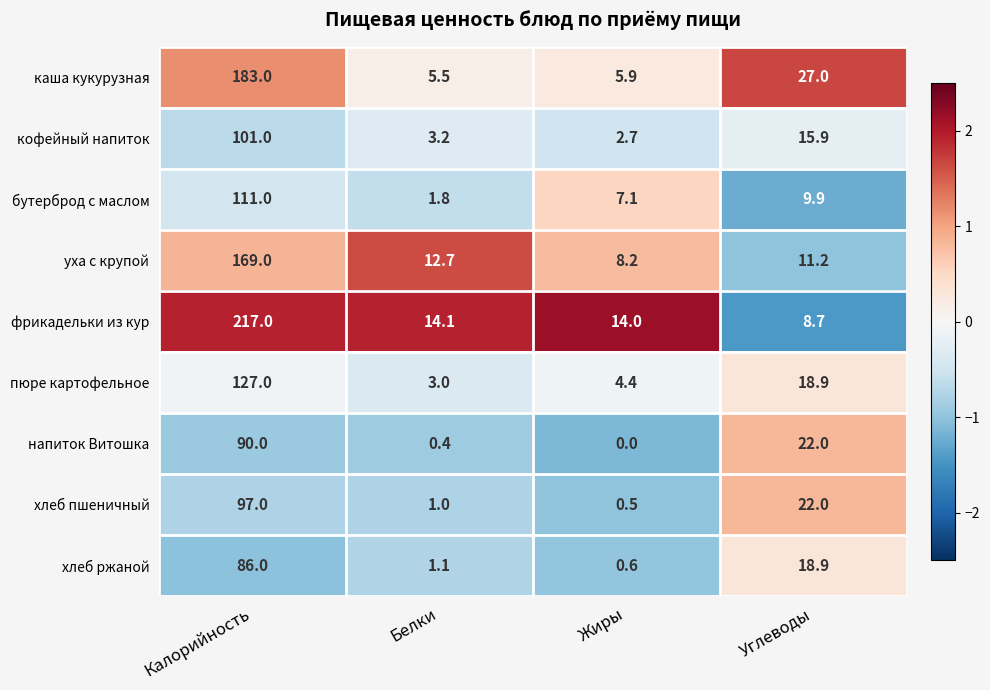

Rank the series at Белки from highest to lowest value.

фрикадельки из кур, уха с крупой, каша кукурузная, кофейный напиток, пюре картофельное, бутерброд с маслом, хлеб ржаной, хлеб пшеничный, напиток Витошка